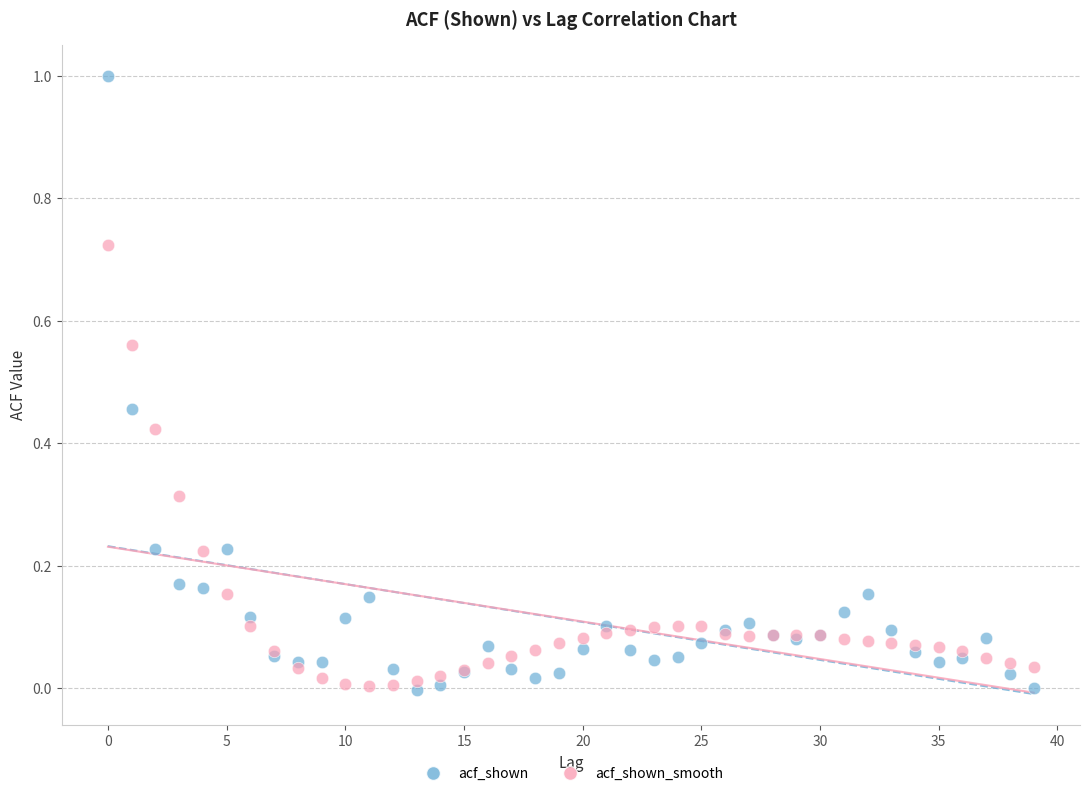

Which series has the widest spread of Y values?

acf_shown